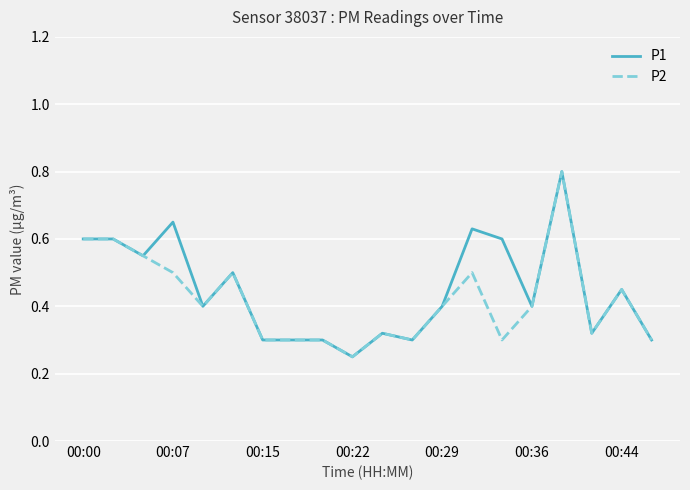

What are all the series names shown in the legend?

P1, P2